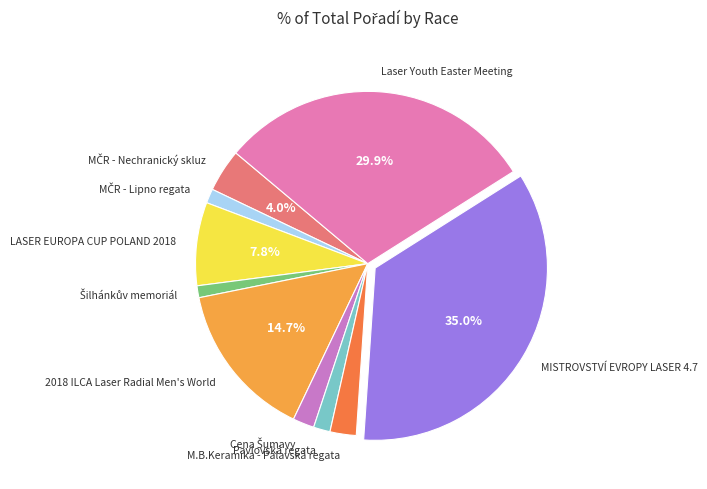

What is the largest slice in the pie chart?

MISTROVSTVÍ EVROPY LASER 4.7